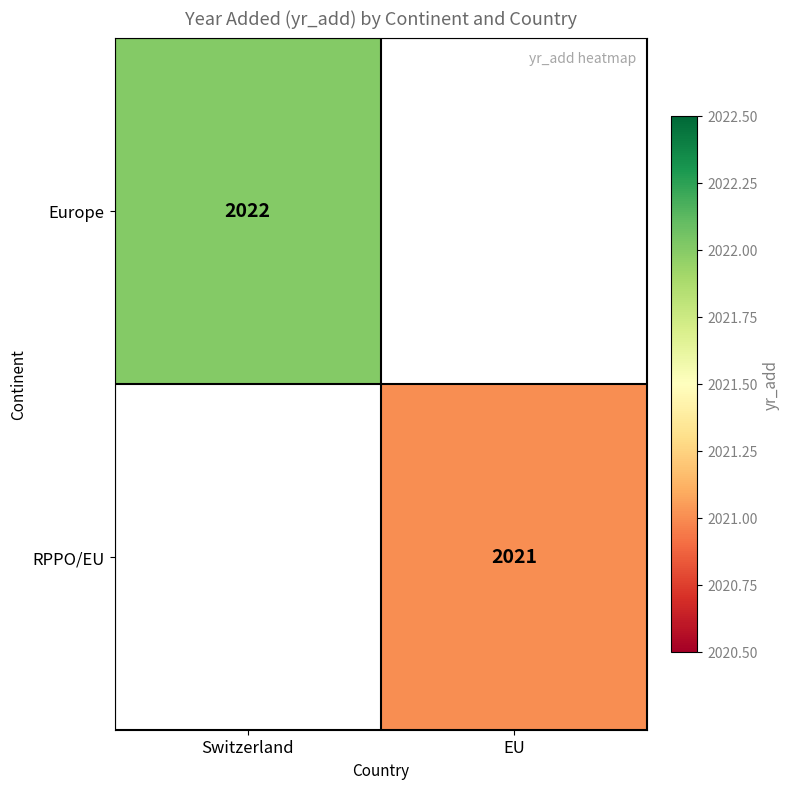

Is the value of RPPO/EU at EU greater than the value of Europe at Switzerland?

No